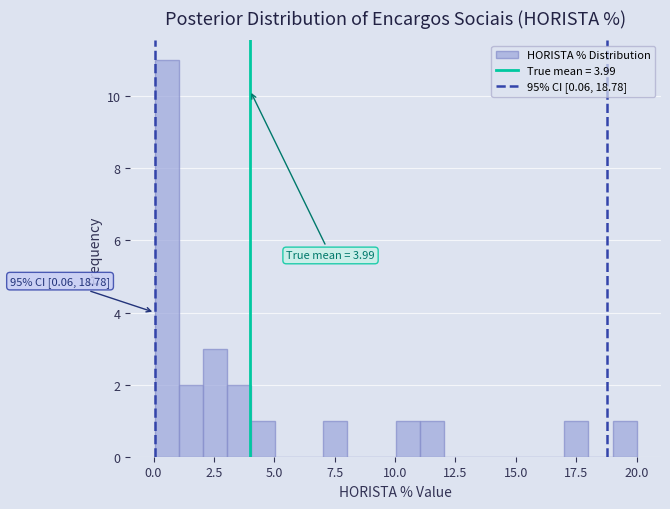

Around what value on the x-axis is the tallest bar? Give the approximate position of its centre, as read against the axis.

0.5